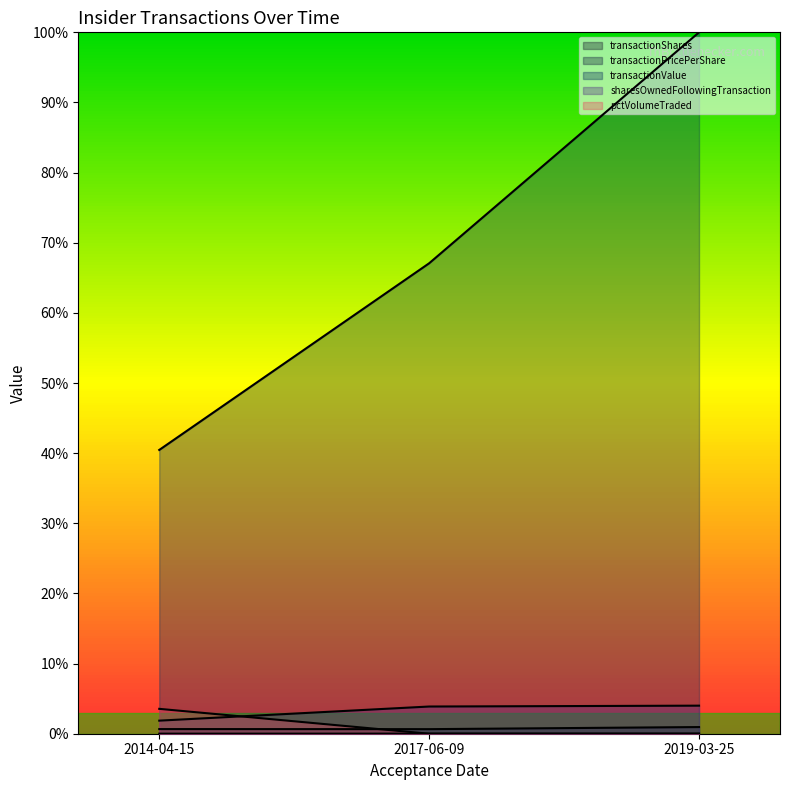

What position from the left is 2019-03-25?

3